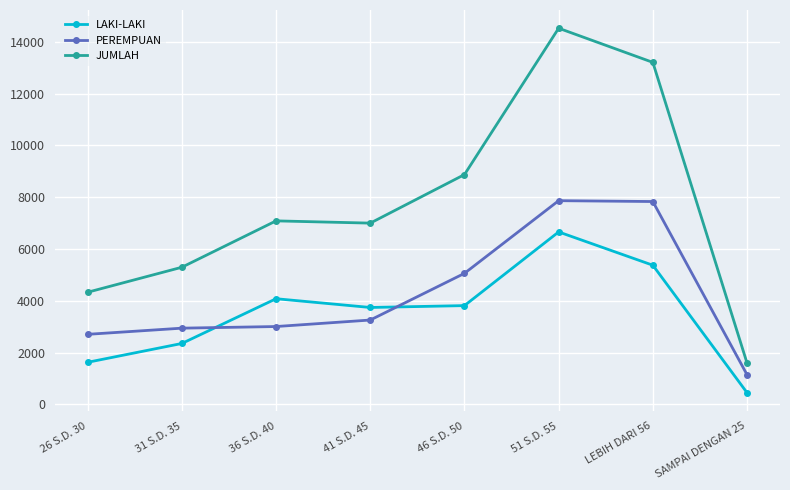

Which series has the largest range (max minus min)?

JUMLAH